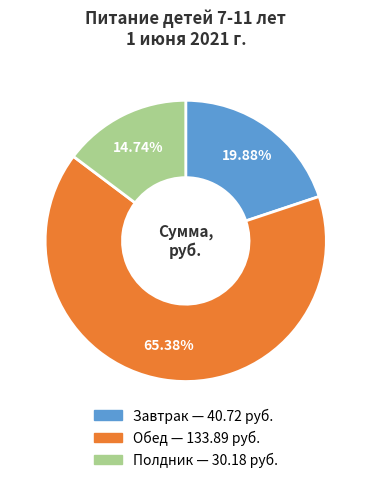

Does Обед represent more than half of the total?

Yes